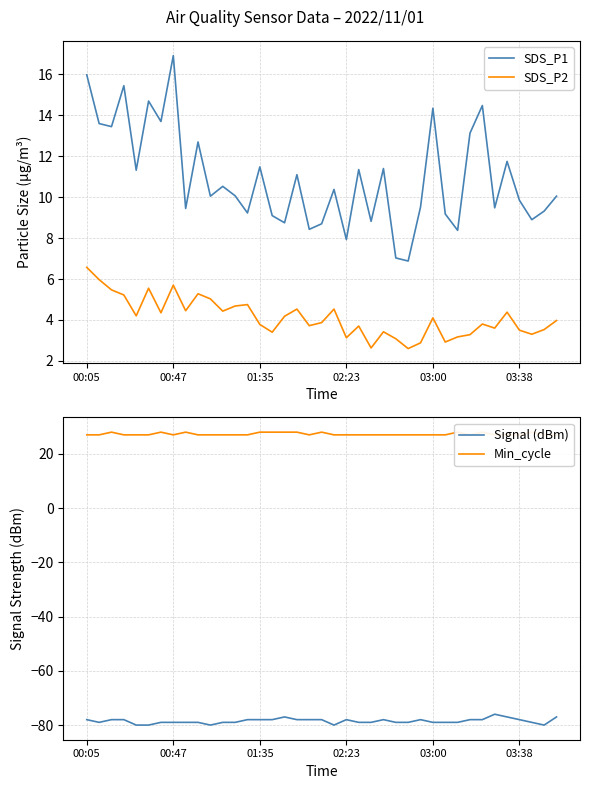

Rank the series at 9 from lowest to highest value.

Signal (dBm), SDS_P2, SDS_P1, Min_cycle